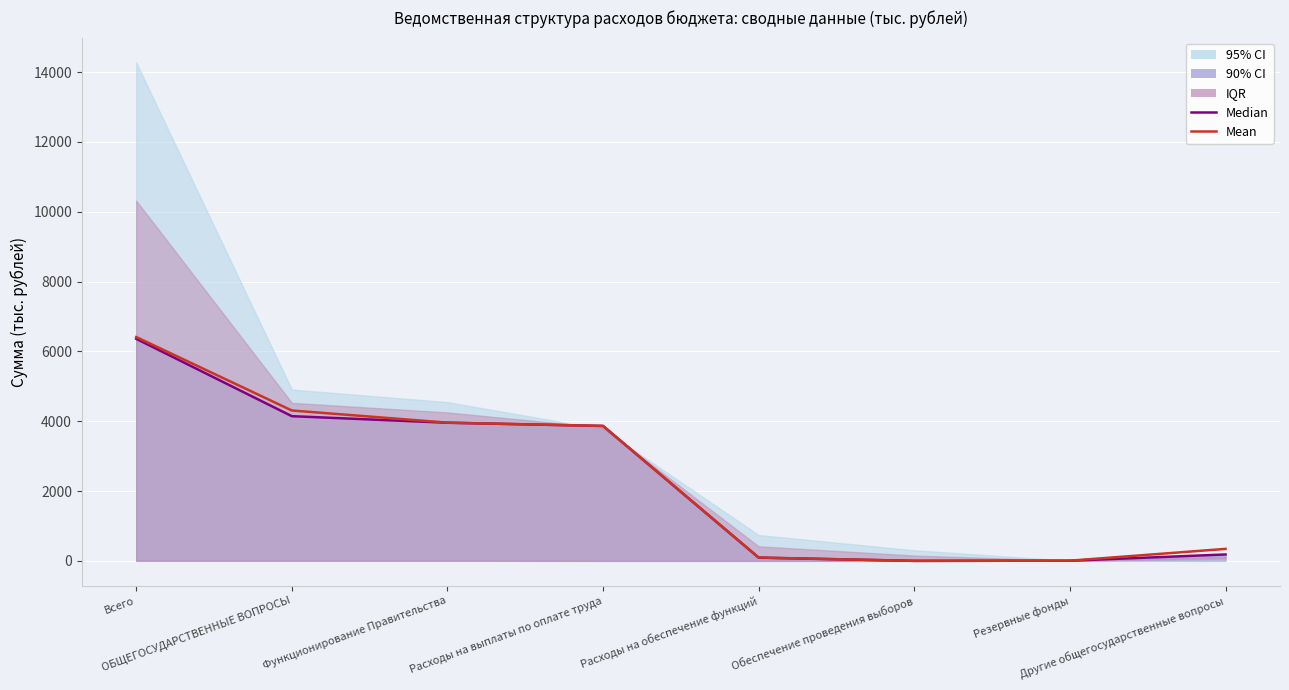

What is the value of the Mean point at the 2nd from the left?

4306.7